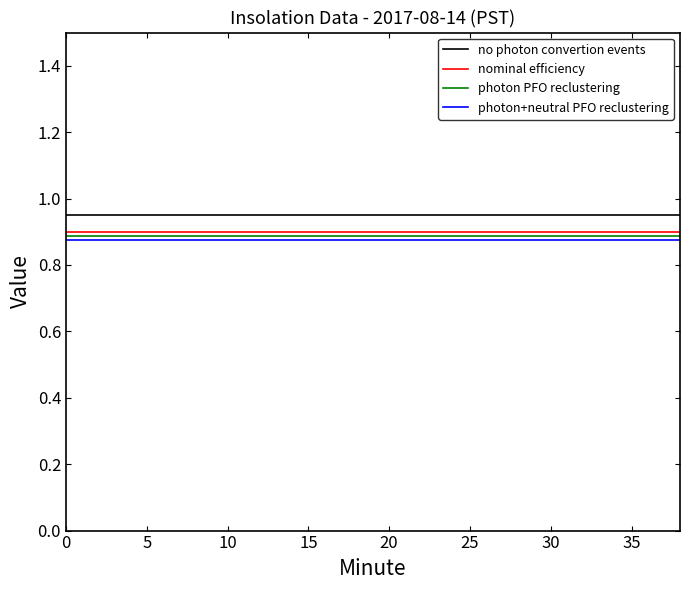

True or false: photon+neutral PFO reclustering and no photon convertion events cross at least once.

False